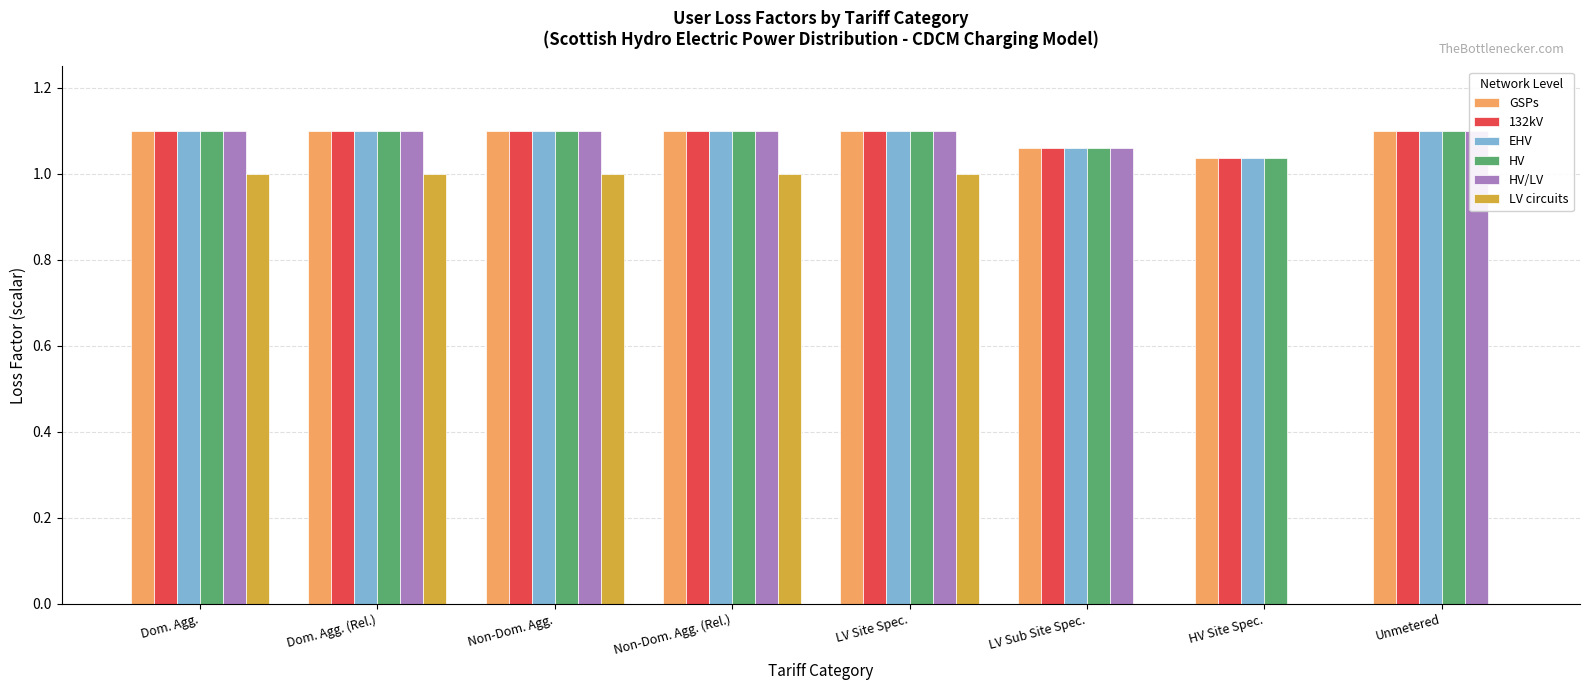

Rank the series by their maximum value, from lowest to highest.

LV circuits, GSPs, 132kV, EHV, HV, HV/LV